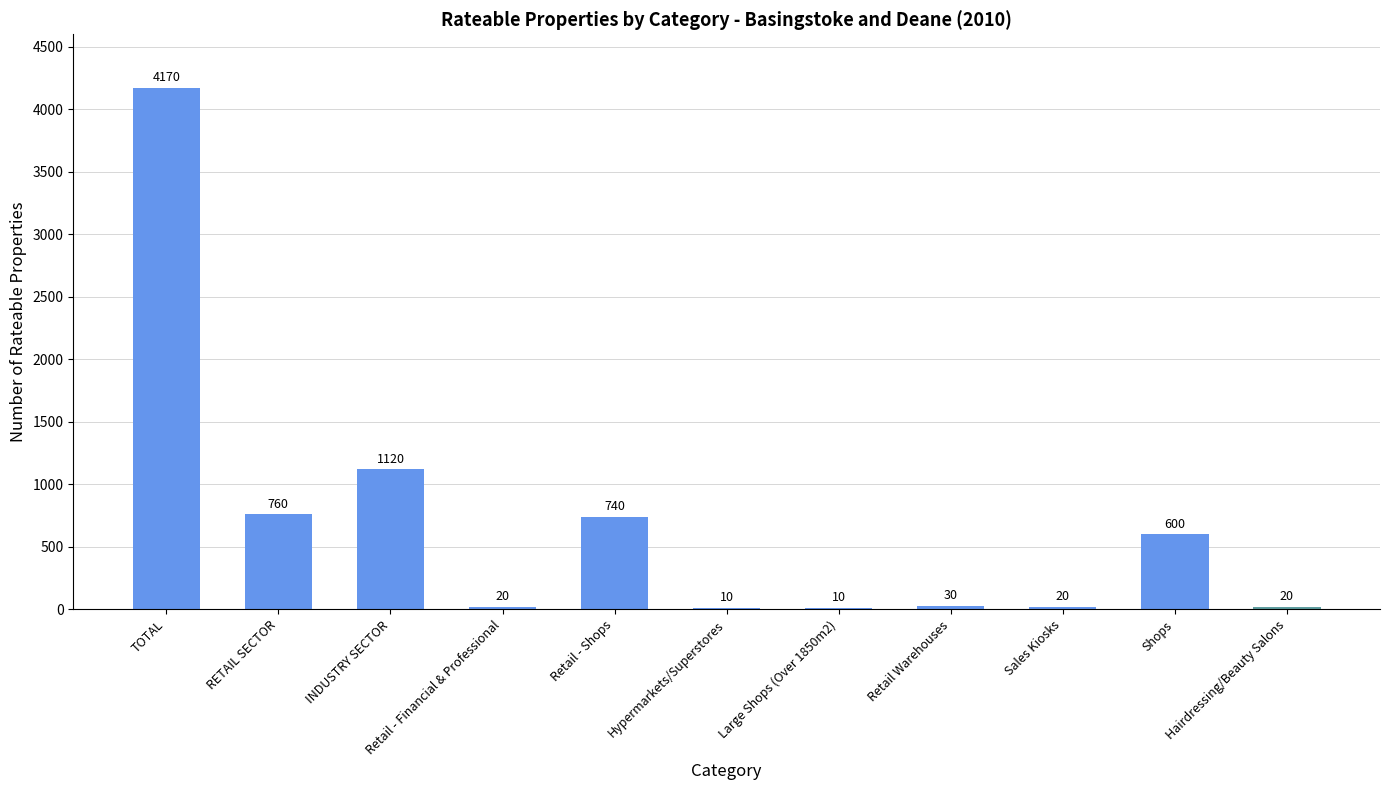

Reading right to left, extract all data points from this chart.

20	600	20	30	10	10	740	20	1120	760	4170